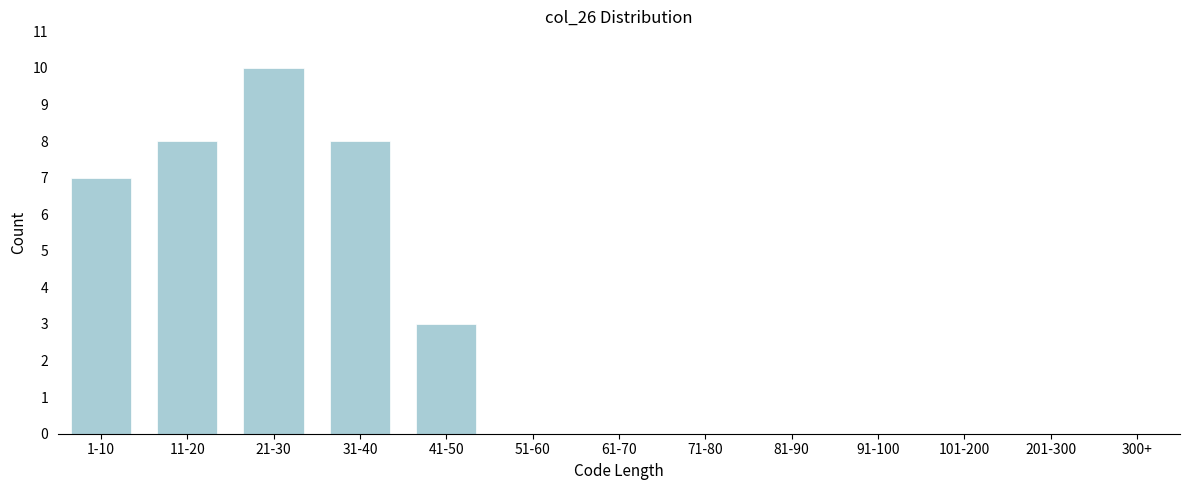

Reading left to right, transcribe all the data shown in this chart.

1-10=7	11-20=8	21-30=10	31-40=8	41-50=3	51-60=0	61-70=0	71-80=0	81-90=0	91-100=0	101-200=0	201-300=0	300+=0